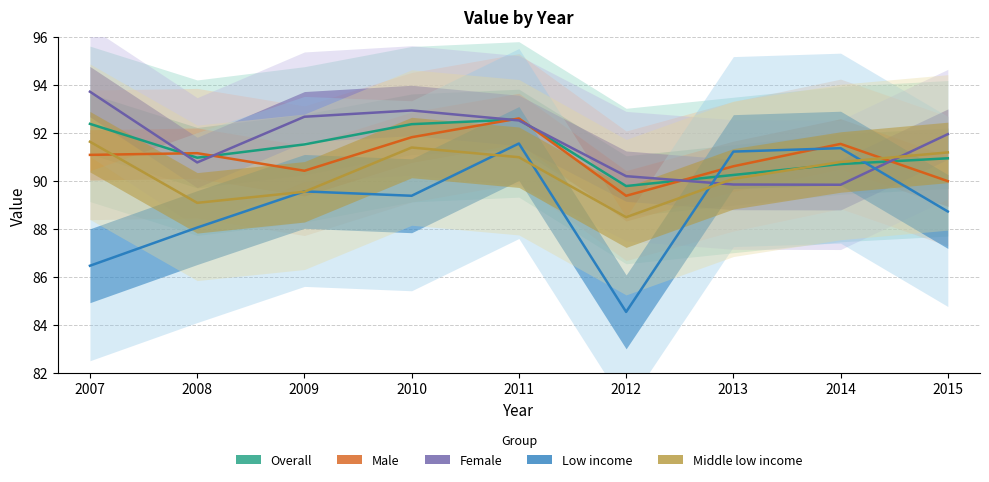

True or false: Low income has a value of 23.8 at 2009.

False